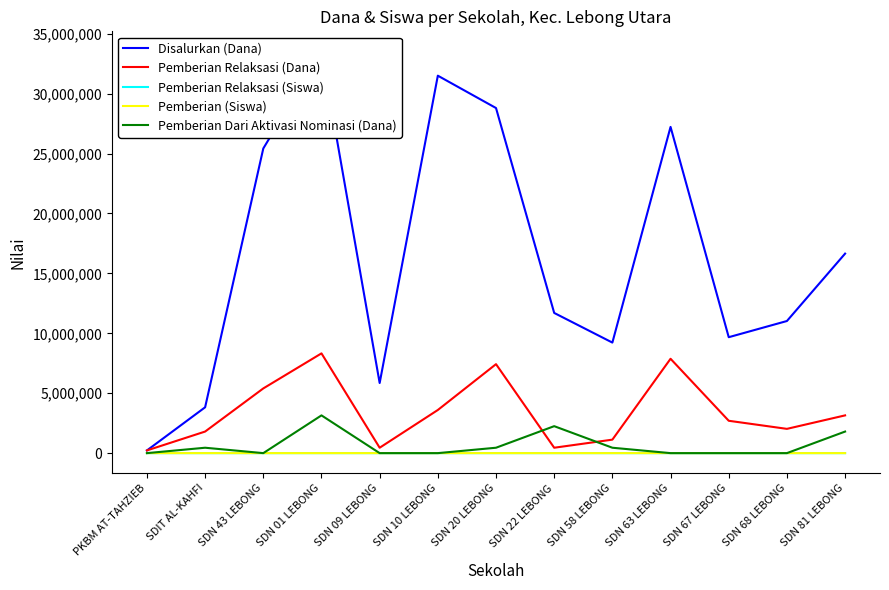

What is the value of the Pemberian Relaksasi (Siswa) point at the 2nd from the left?

4